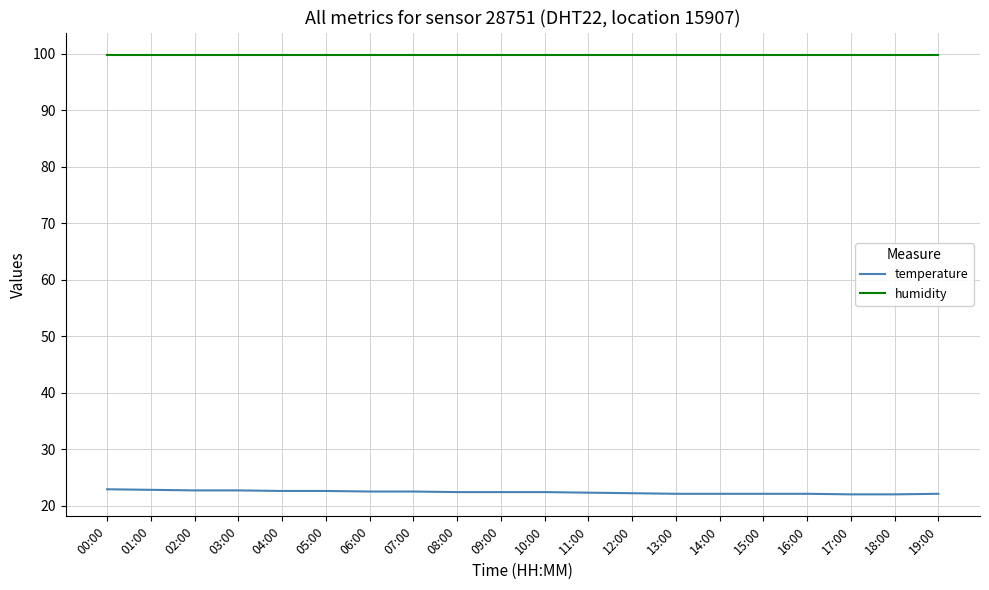

What position from the left is 12:00?

13